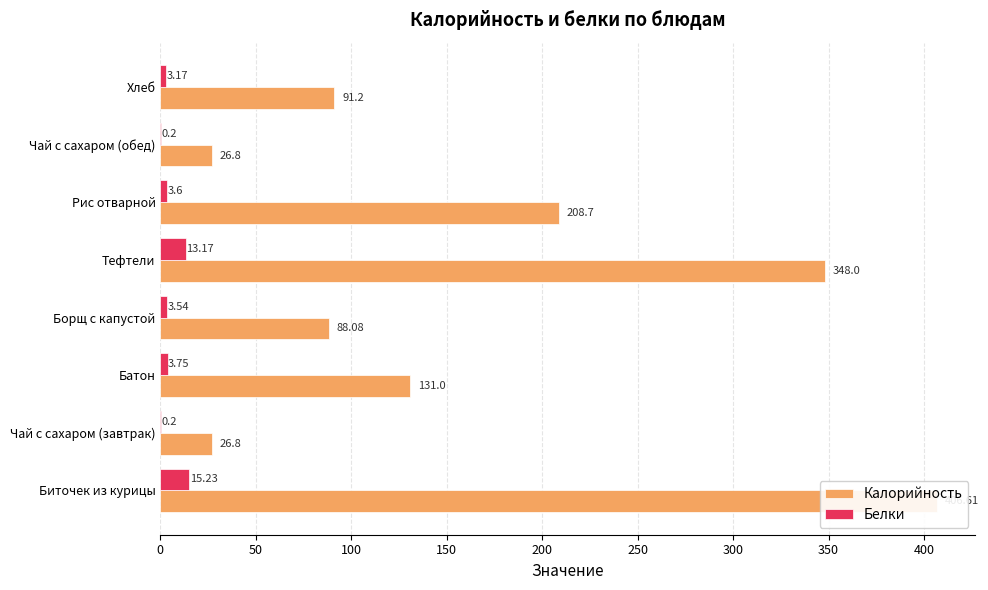

Which series changed the most between Биточек из курицы and Рис отварной?

Калорийность